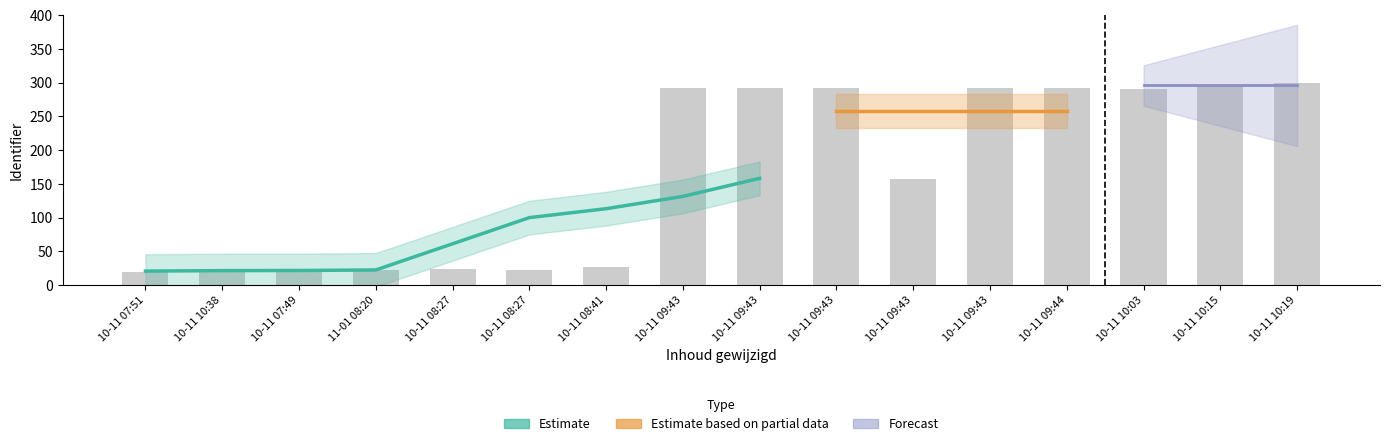

What is the sum of the values at 10-11 09:43 and 10-11 09:43?

583.7